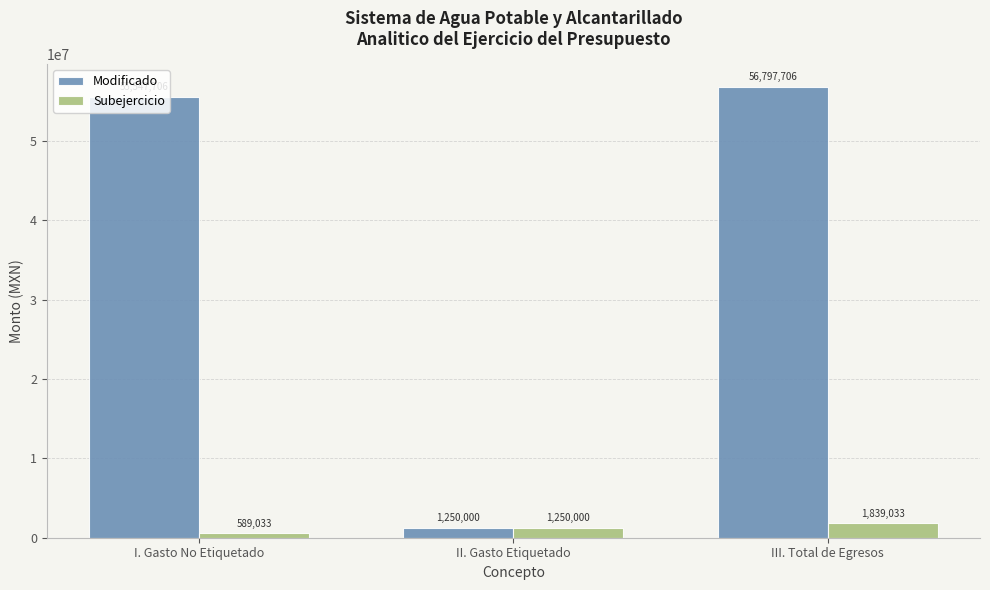

What is the sum of the Modificado values at I. Gasto No Etiquetado and II. Gasto Etiquetado?

56797705.6